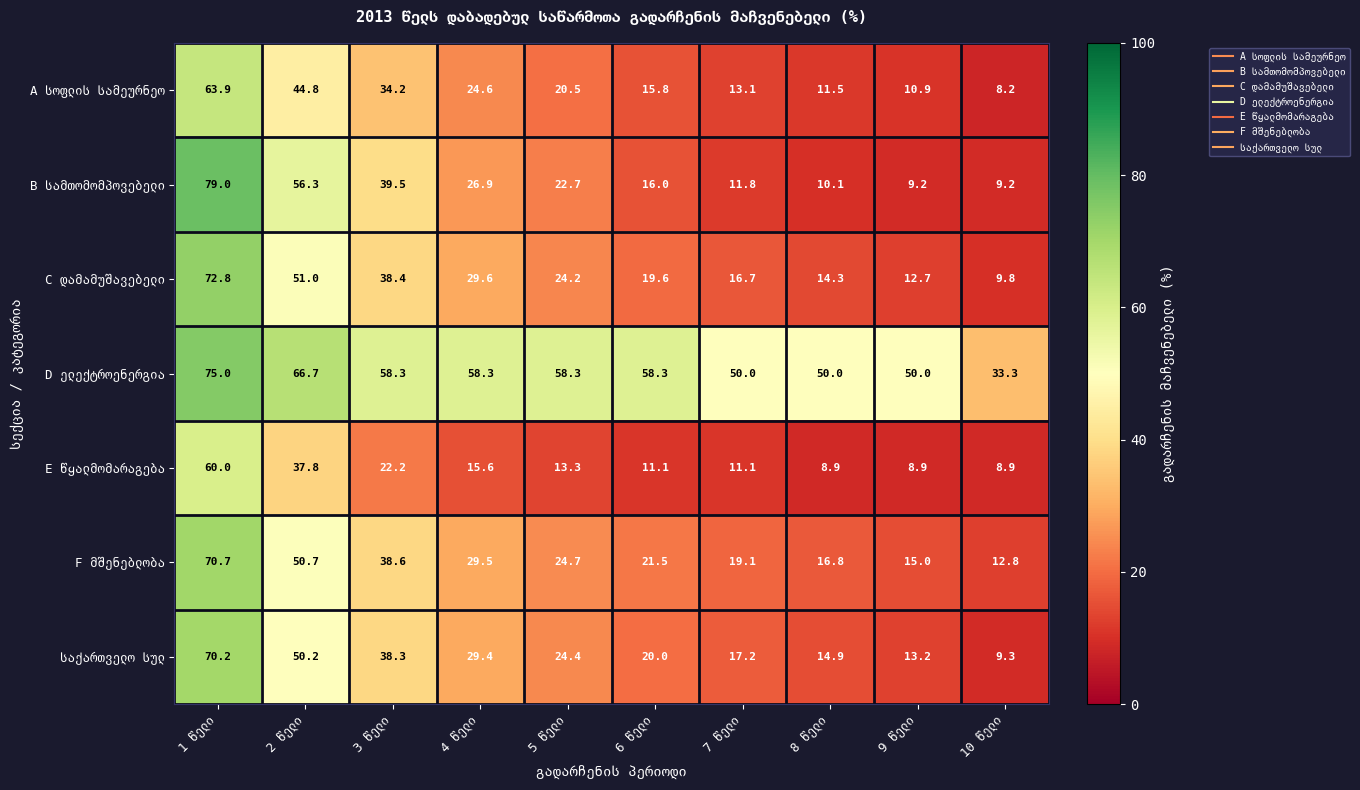

Count the number of data series in this chart.

7